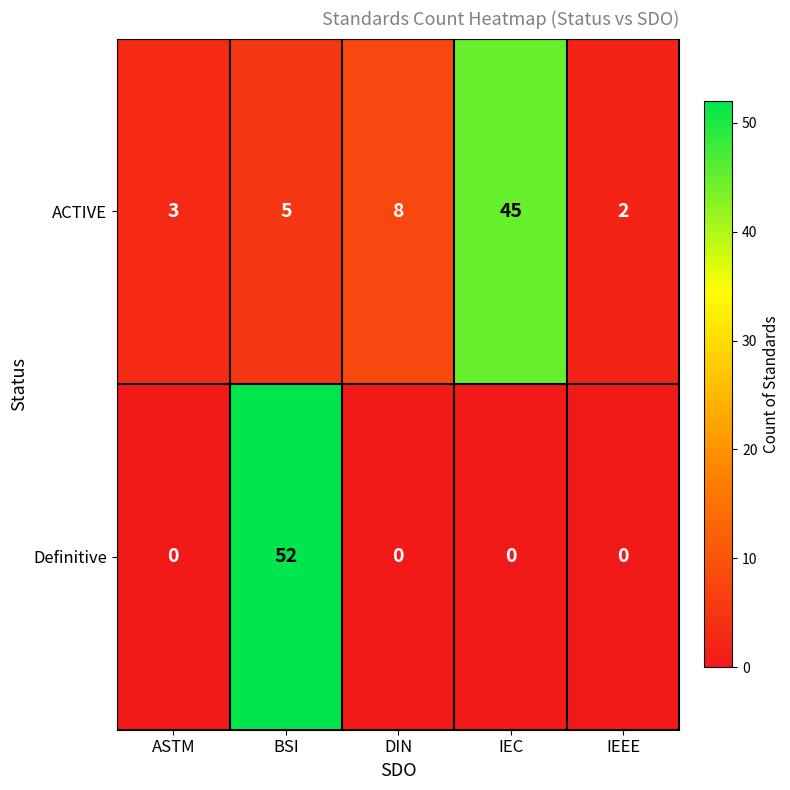

Which series has the largest total across all categories?

ACTIVE